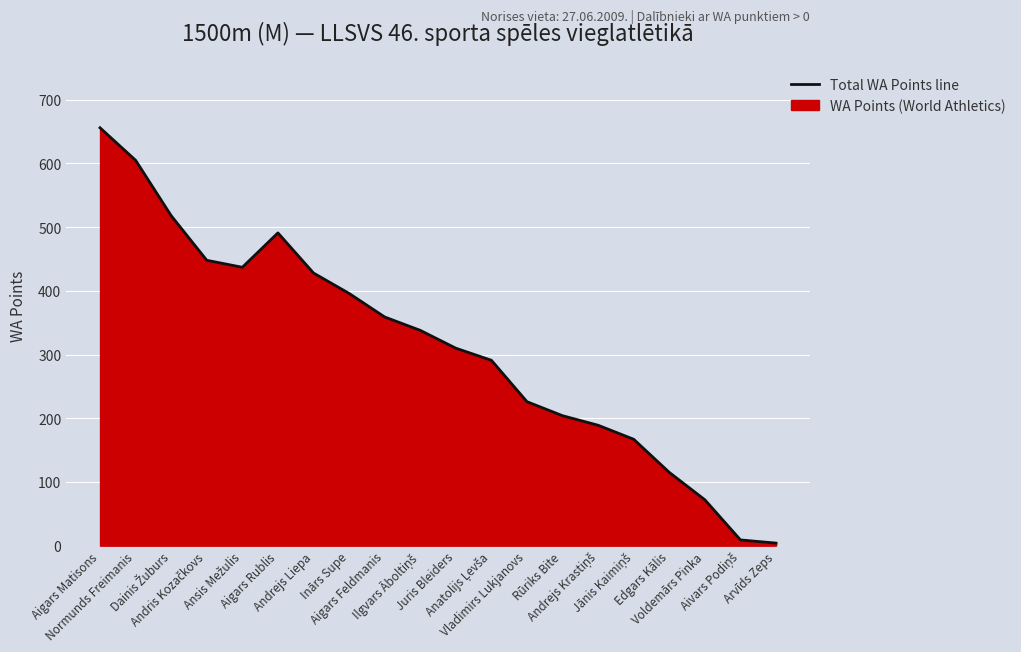

Reading right to left, what are all the values shown in this chart?

4	9	72	115	167	189	204	226	291	310	338	359	396	428	491	437	448	518	605	656